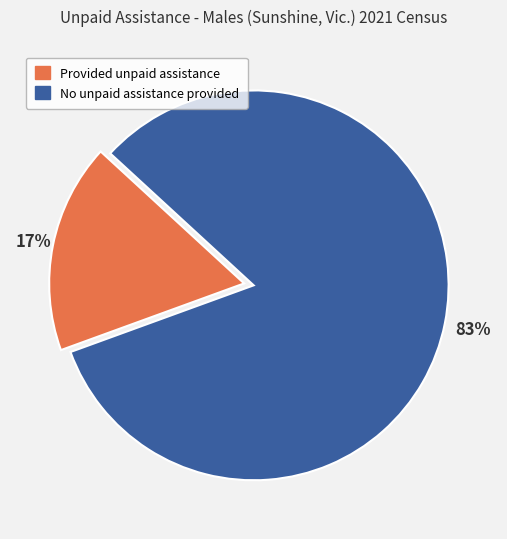

Do Provided unpaid assistance and No unpaid assistance provided together represent more than half of the pie?

Yes